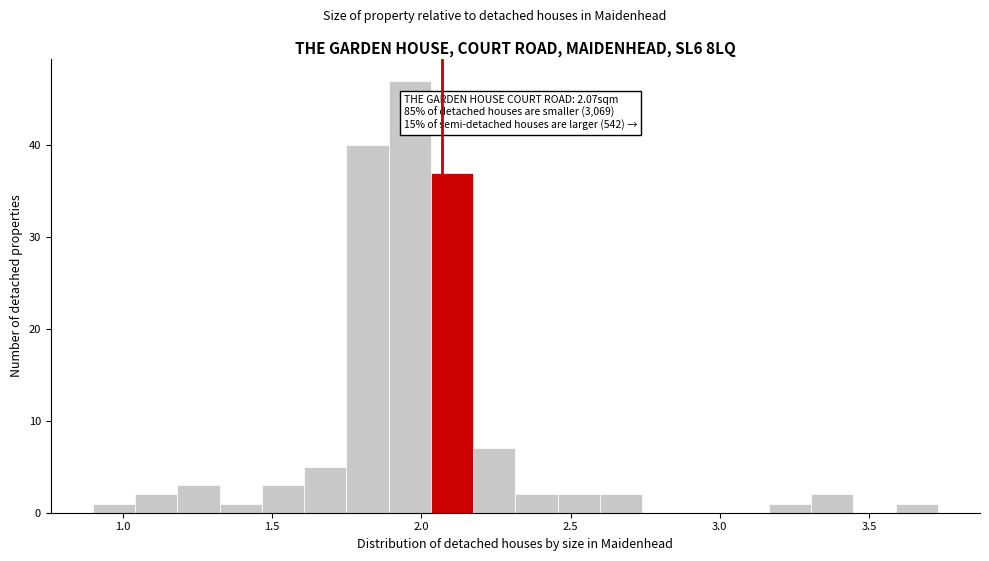

Read against the x-axis, roughly where is the centre of the tallest bar?

1.95